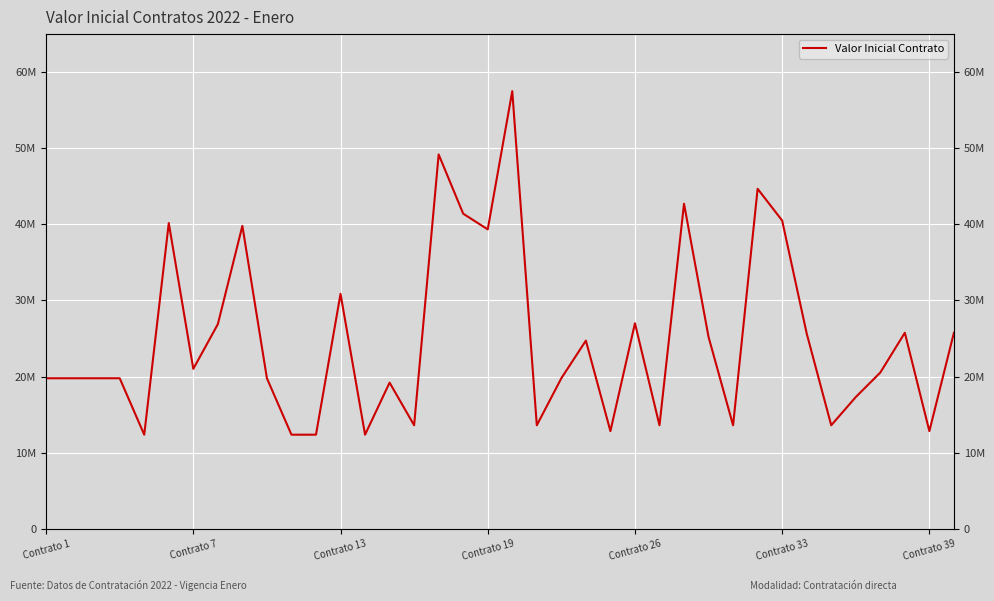

How many interior local valleys (lower than both neighbors) does the data have?

11